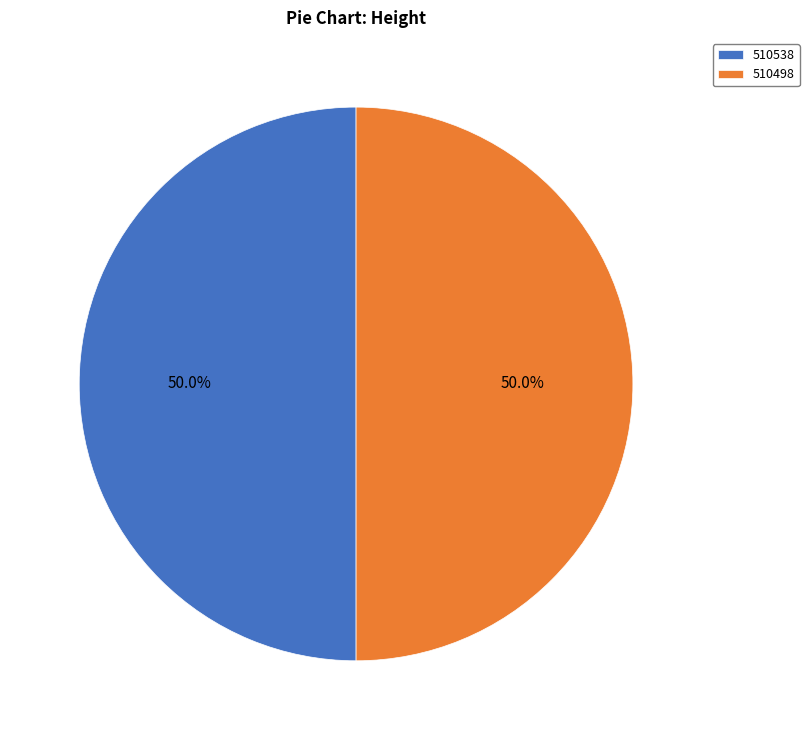

What is the total percentage of 510538 and 510498?

100.0%